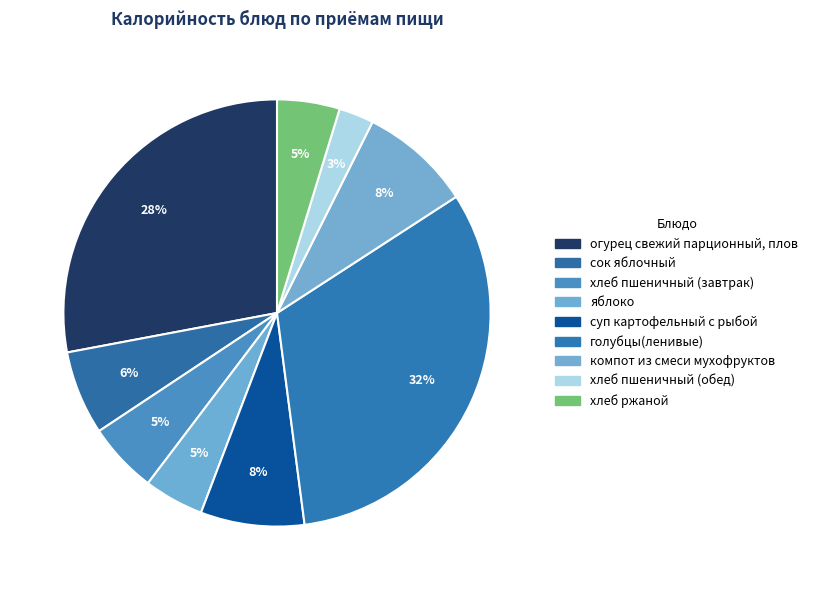

To the nearest percent, what portion does компот из смеси мухофруктов represent?

8%